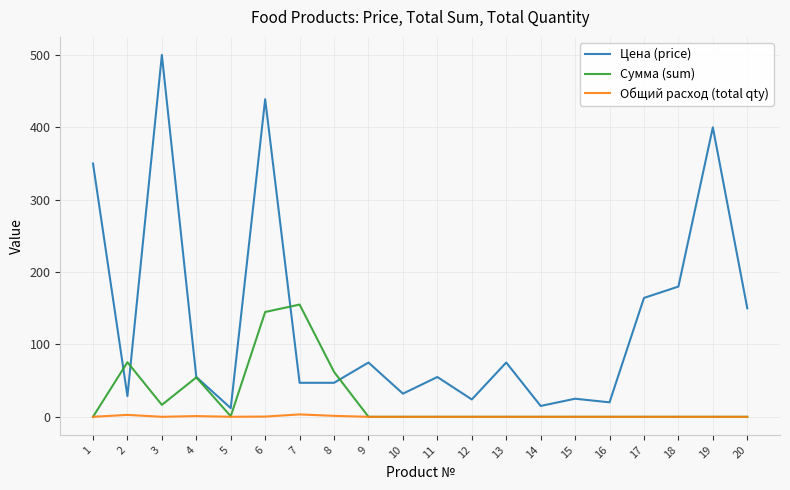

At which label does Цена (price) first exceed 55?

1